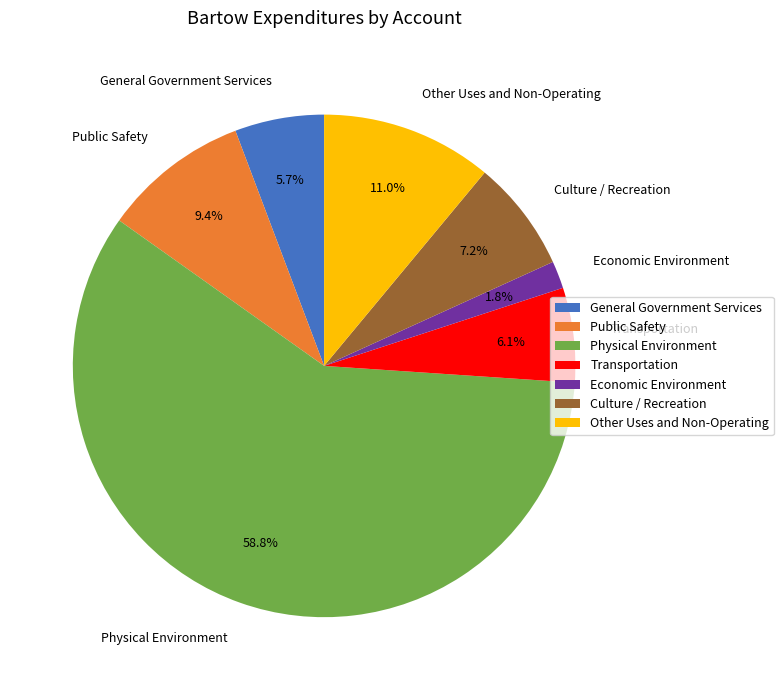

Count the number of slices in the pie.

7